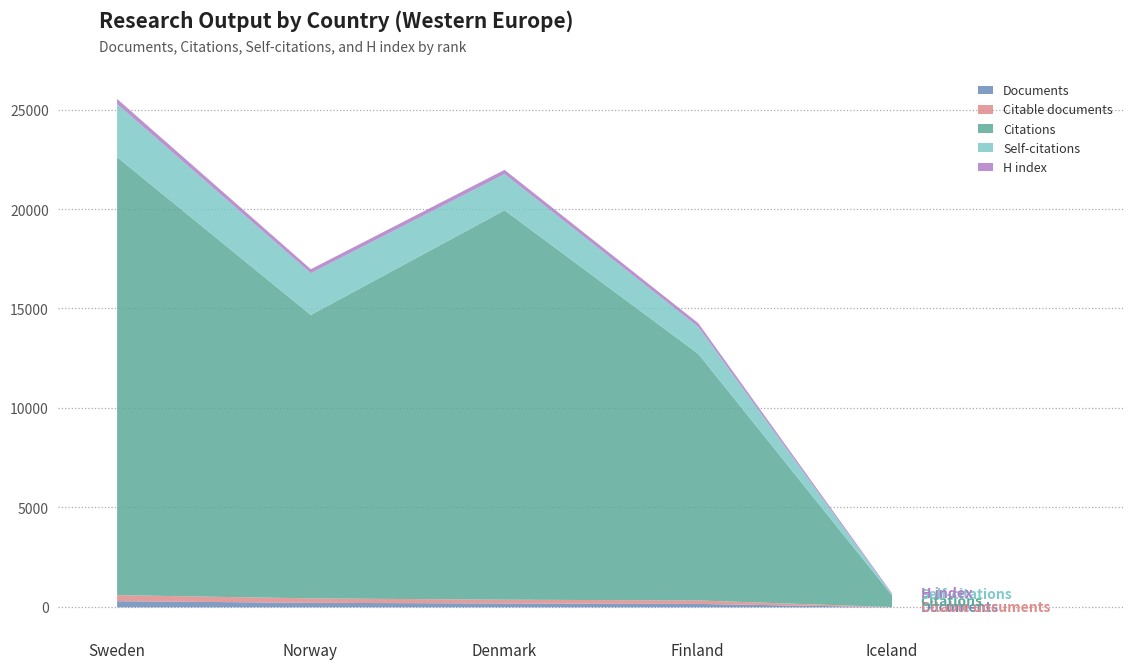

What is the label of the 3rd point from the right?

Denmark